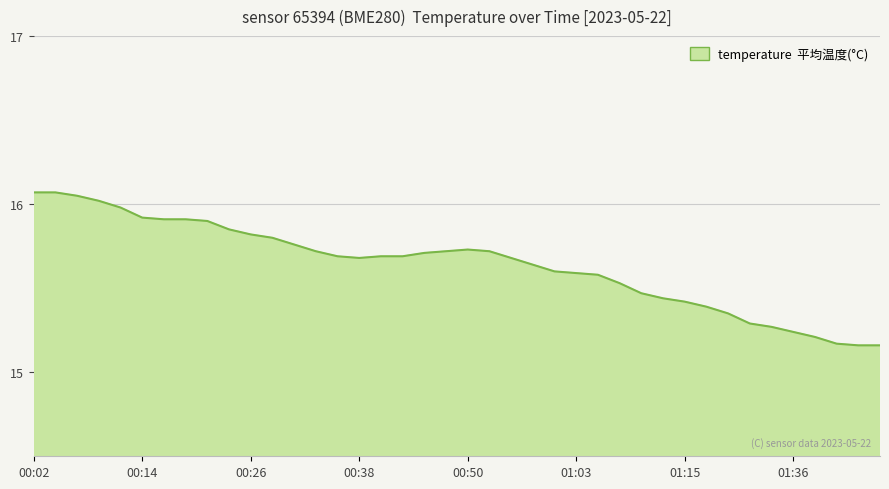

What is the difference between the maximum and minimum values?

0.9